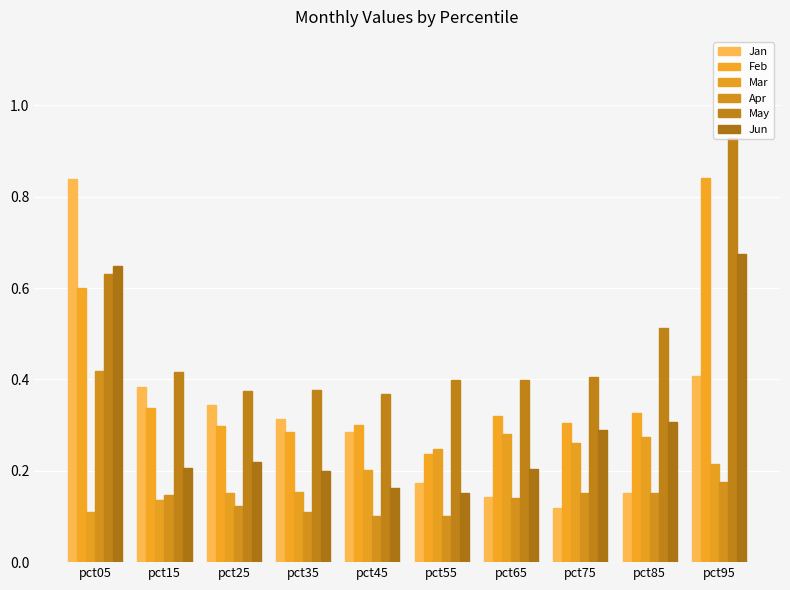

Does the chart contain any negative values?

No